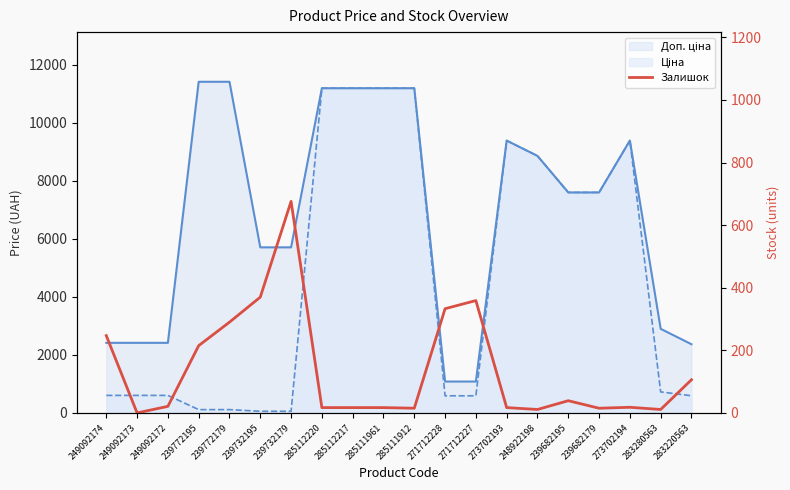

The value at 273702193 is 17. True or false?

True